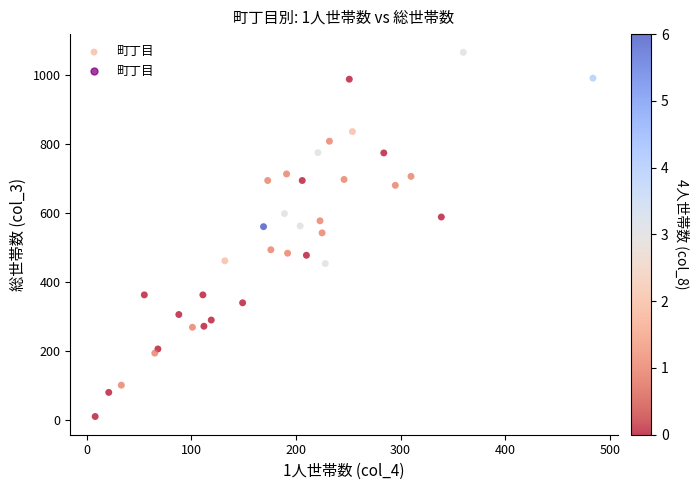

What is the range of Y values (max minus min)?

1057